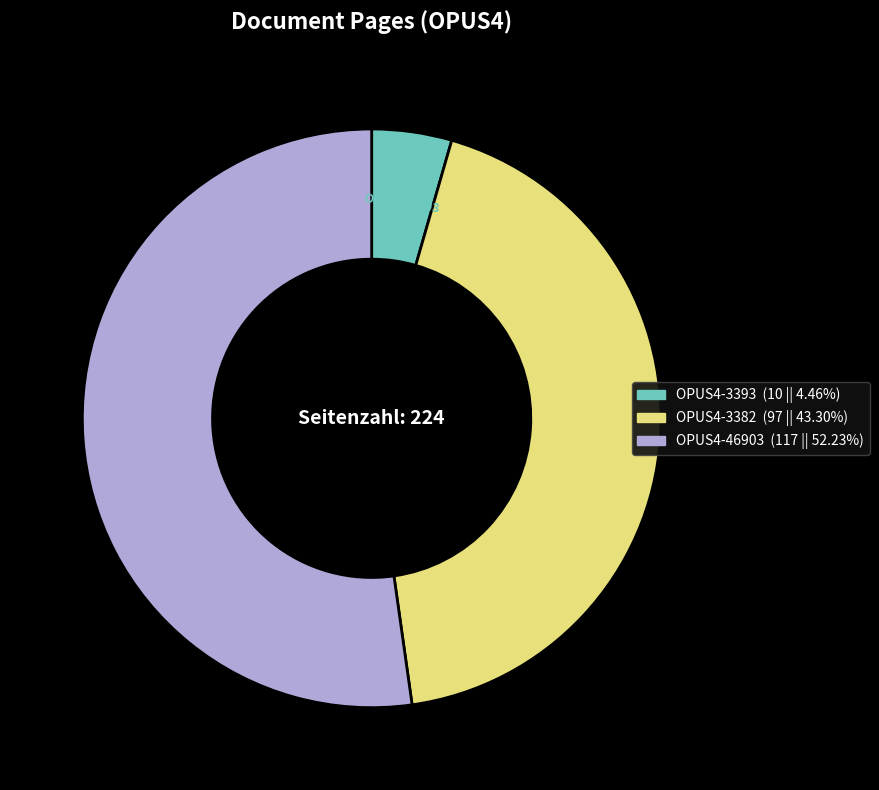

Which category accounts for the majority?

OPUS4-46903